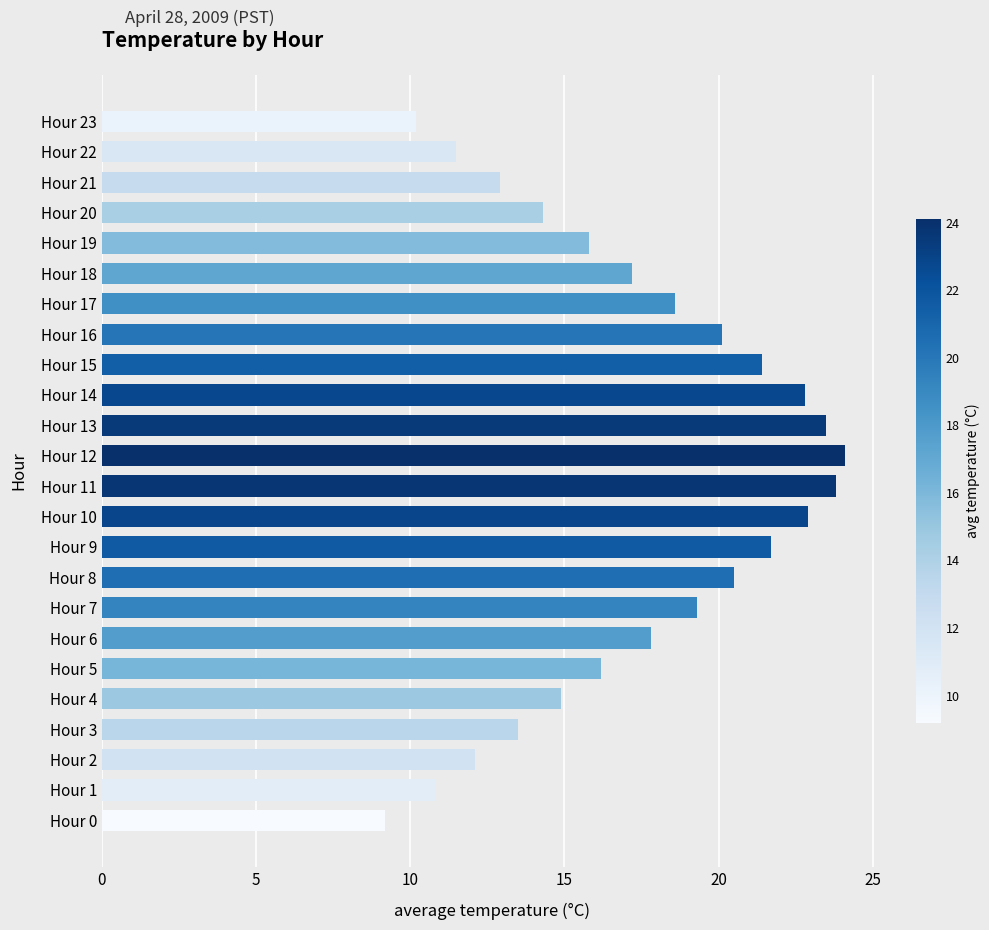

Are the bars grouped side by side (vs. stacked)?

No